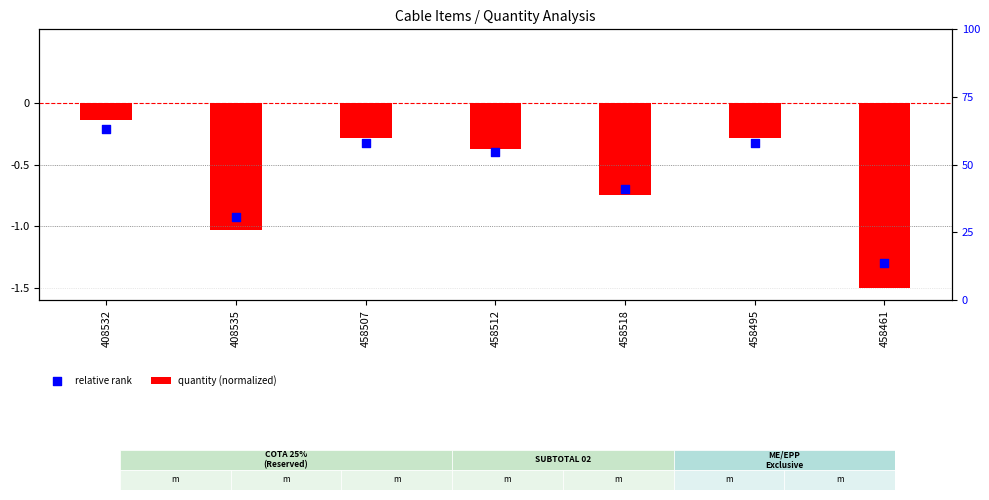

Which series contains the lowest Y value?

quantity (normalized)